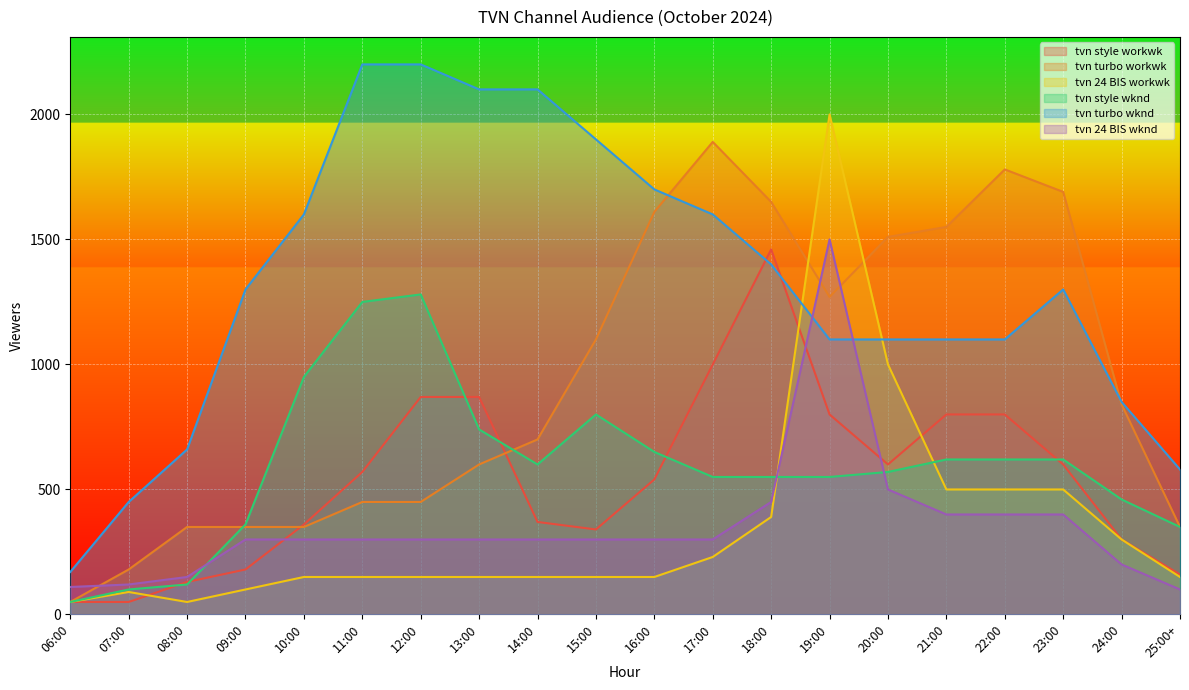

Which has a higher value, 22:00 or 14:00?

22:00